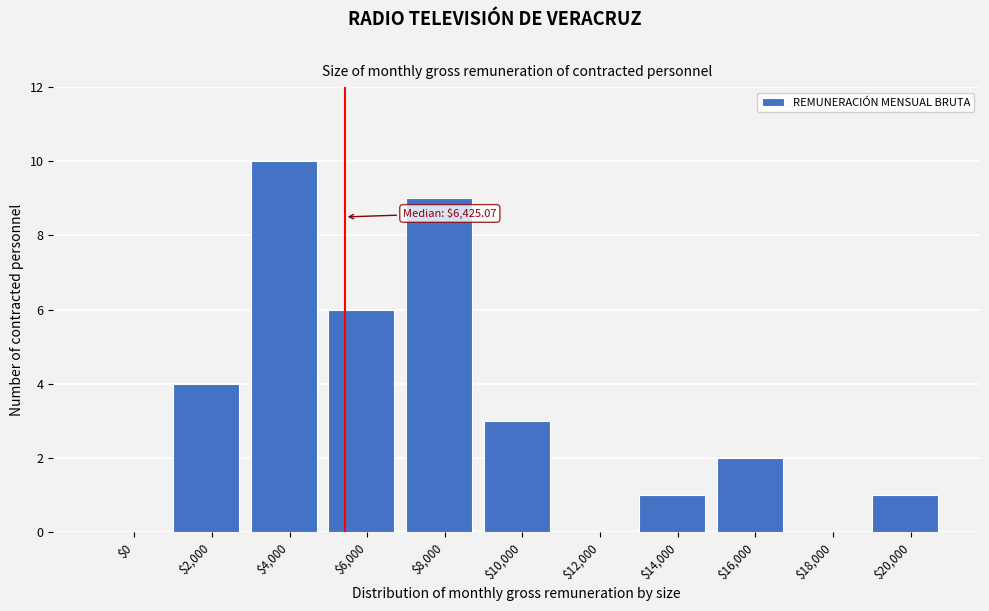

Is it true that the value at $12,000 is -3?

False